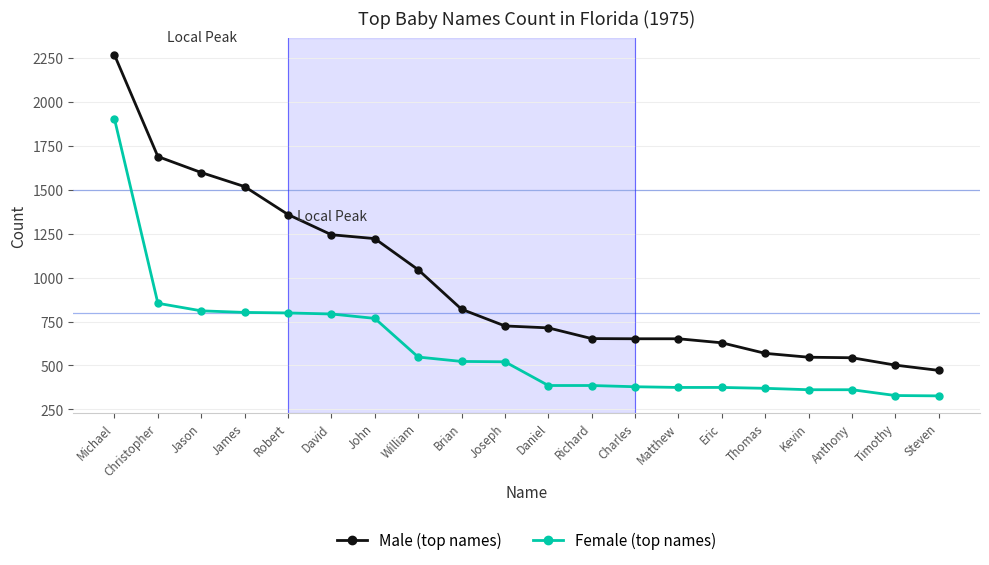

What is the label of the 5th point from the right?

Thomas